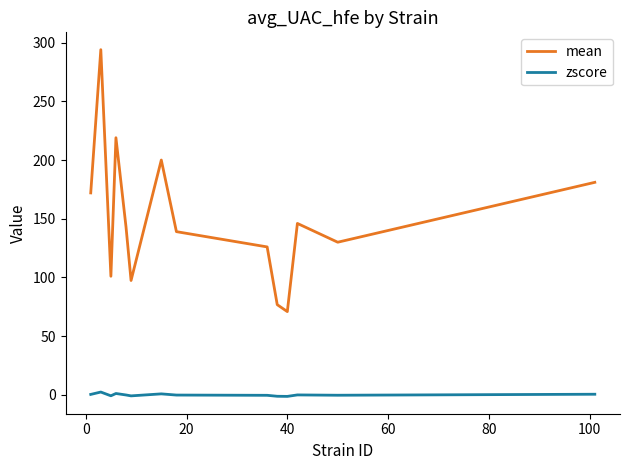

True or false: mean and zscore cross at least once.

False